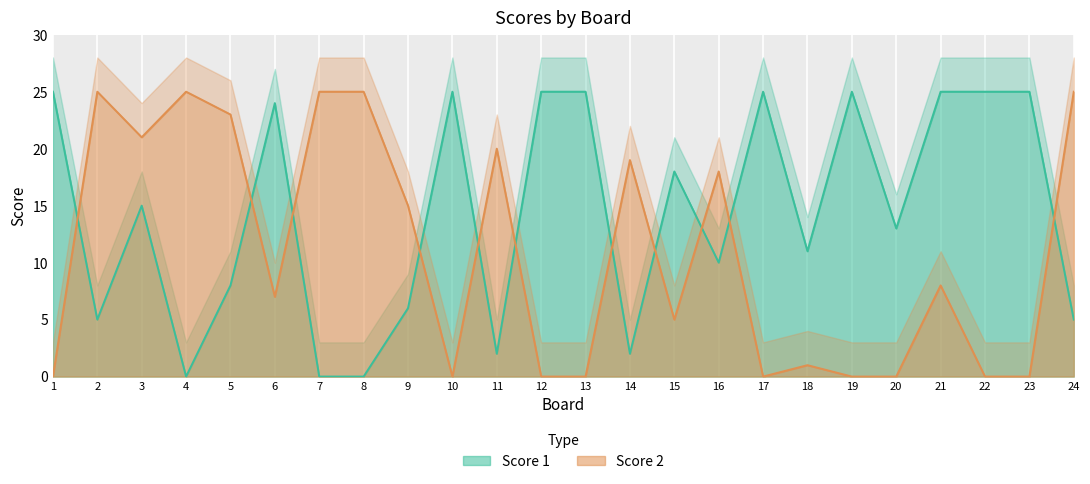

The Score 2 series shows 0 at 23. True or false?

True